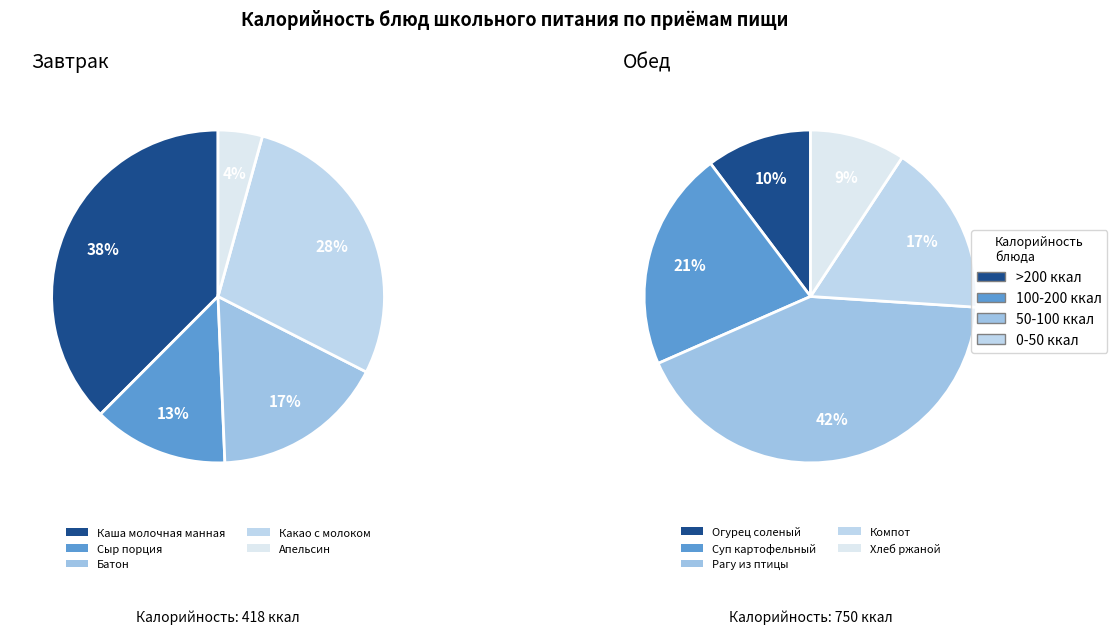

Is there a majority slice in this chart?

No